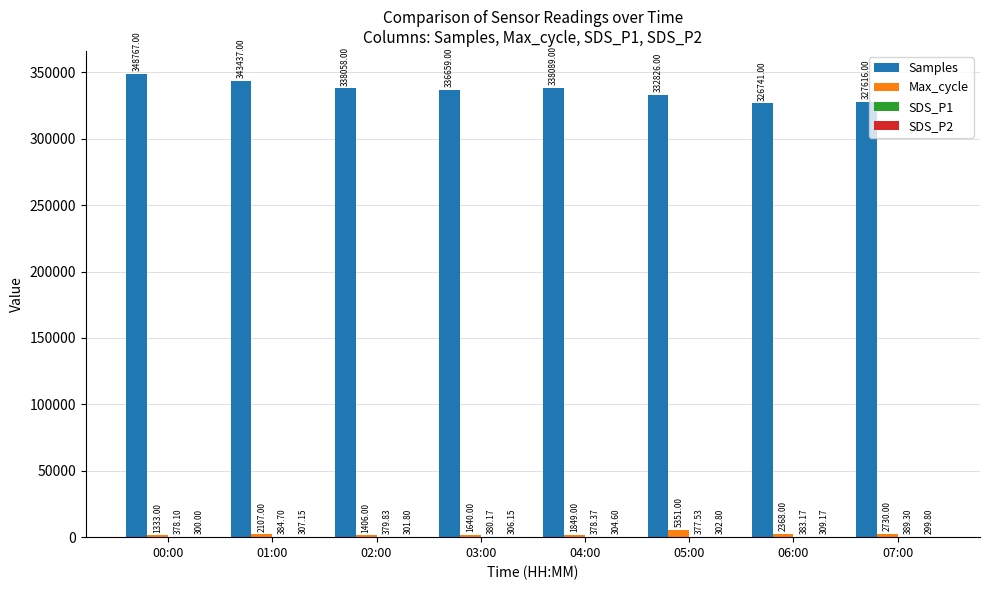

At which label does Max_cycle reach its peak?

05:00